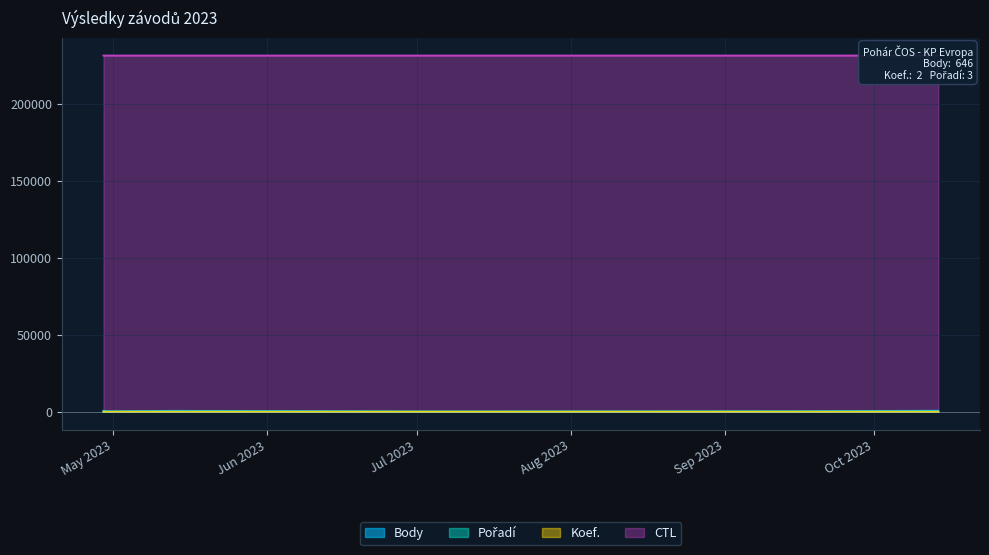

Reading left to right, extract all data points from this chart.

Body: 578	202	554	202	101	277	646
Pořadí: 1	3	2	3	3	2	3
Koef.: 1	2	2	2	1	1	2
CTL: 231203	231204	231205	231208	231209	231212	231216